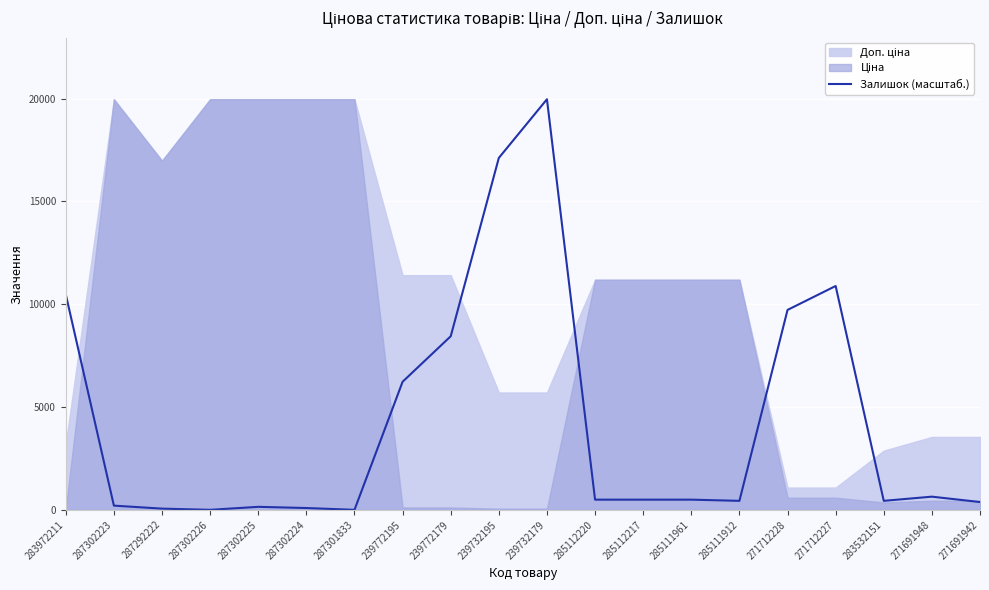

Where is the first local minimum?

287302226